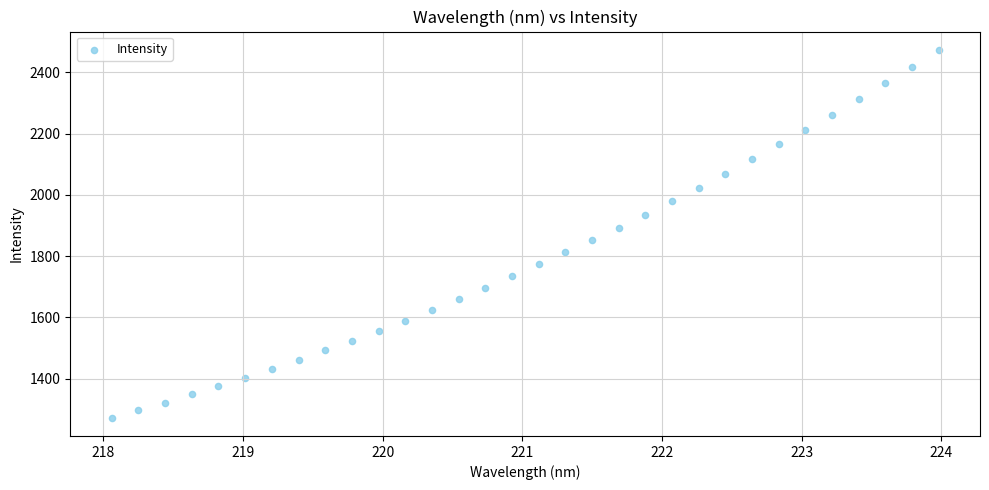

What is the range of X values (max minus min)?

5.9